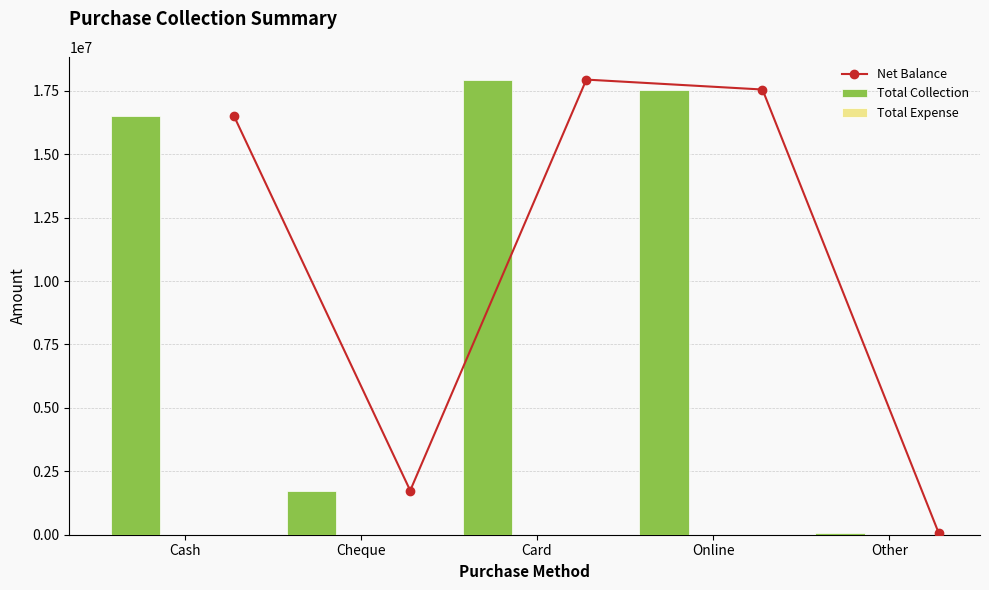

True or false: Net Balance has more than 1 interior local peaks.

False